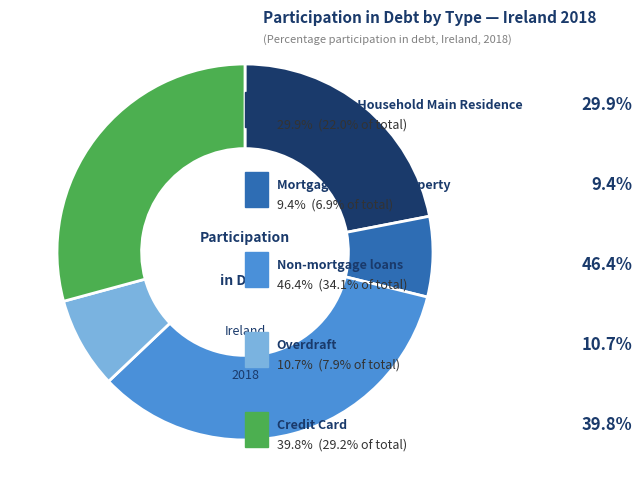

Does any single category account for the majority?

No